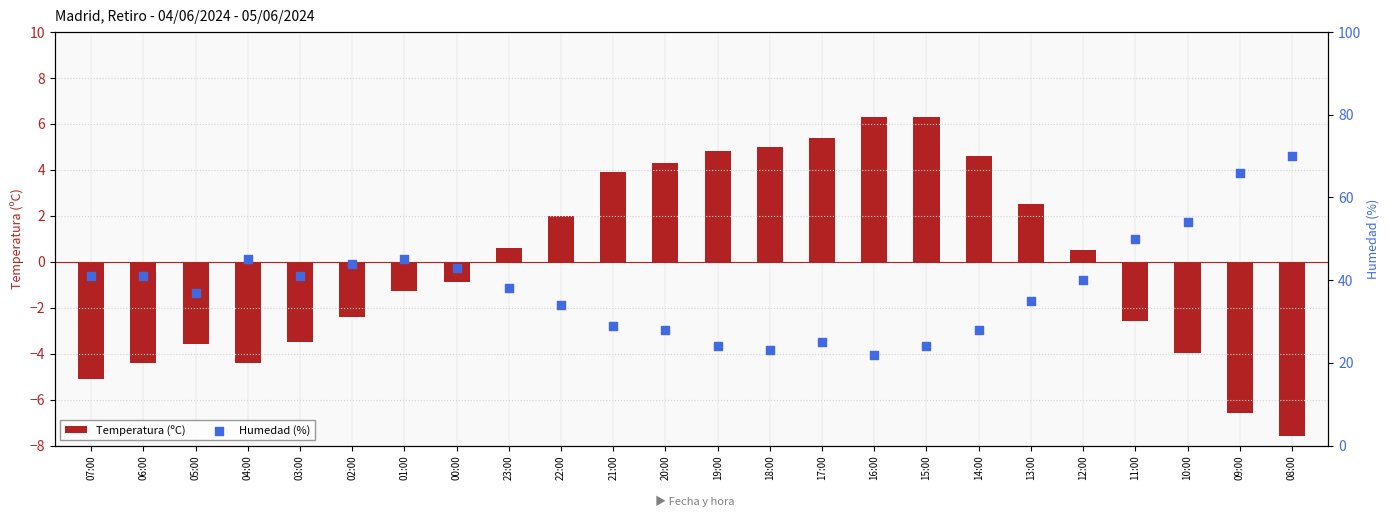

Which series reaches the maximum Y coordinate?

Humedad (%)